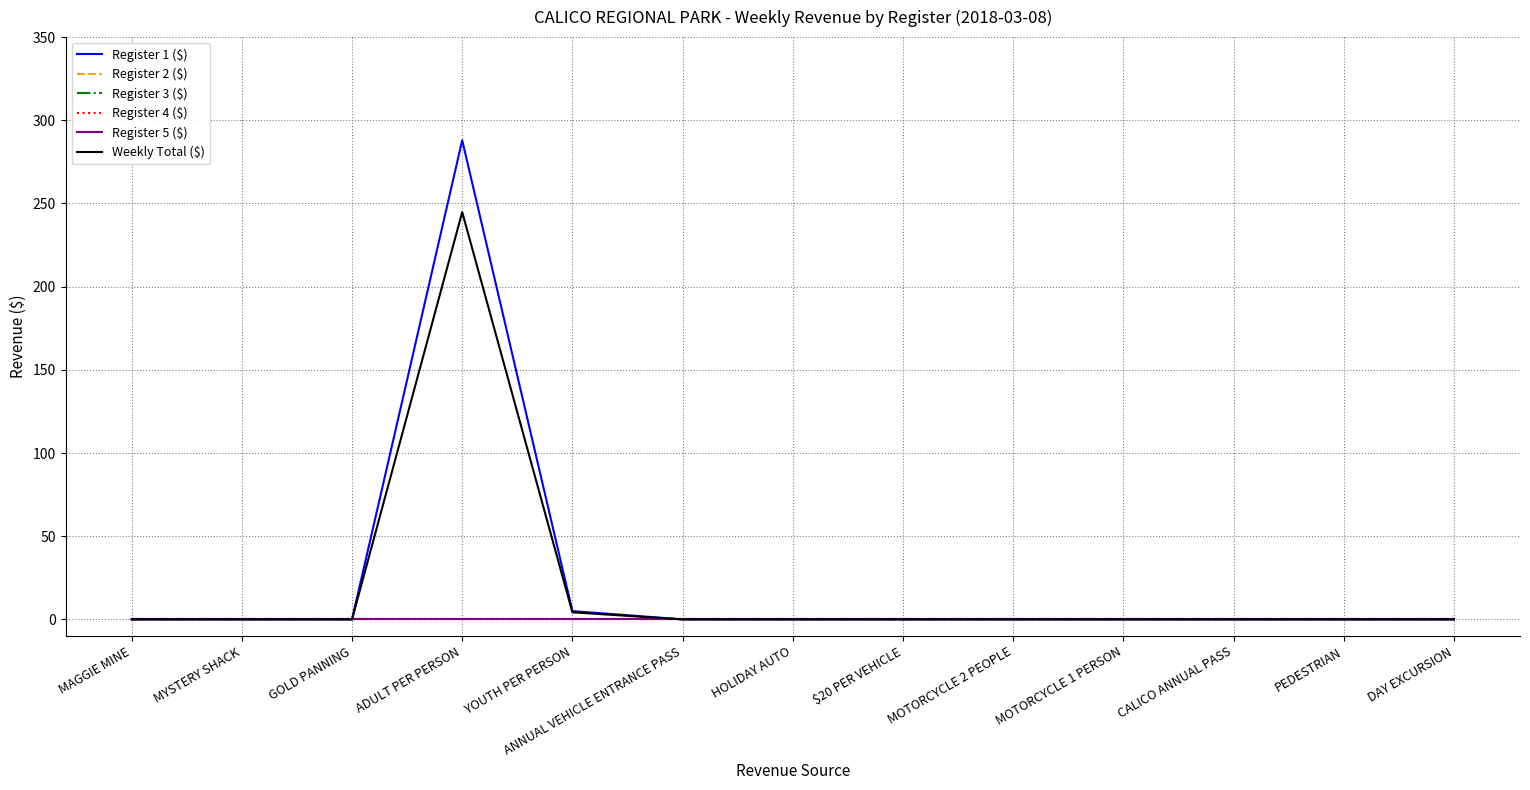

Does the chart display data point markers on the line(s)?

No